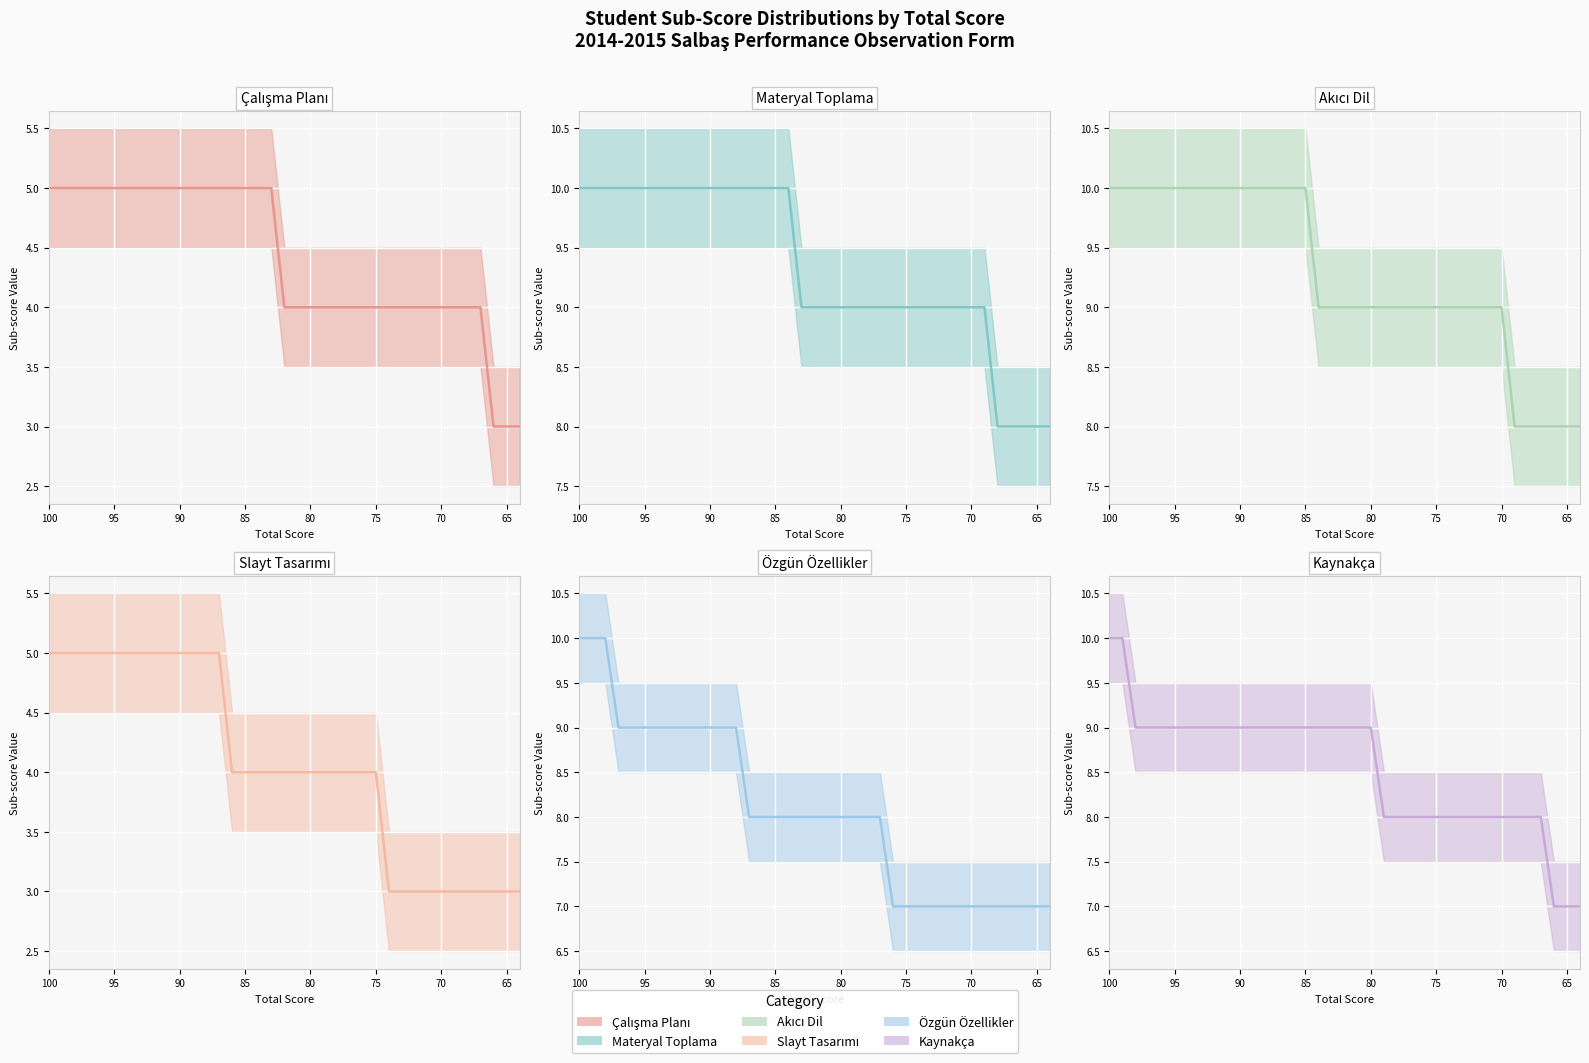

True or false: Materyal Toplama (line) and Kaynakça (line) intersect in this chart.

False